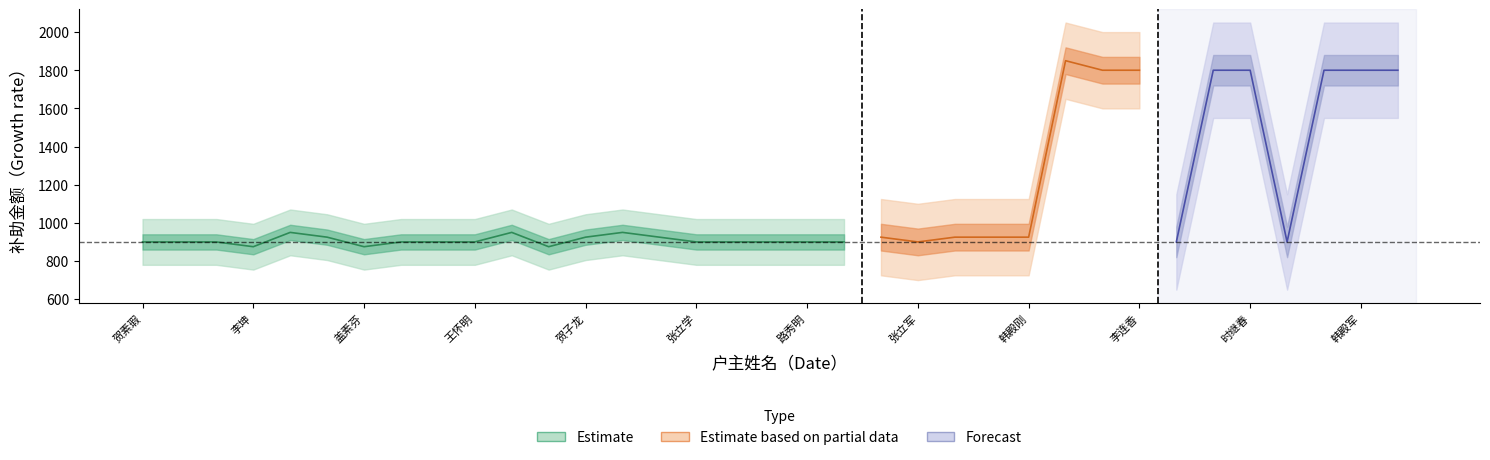

How many interior local valleys does the 补助金额 series have?

7